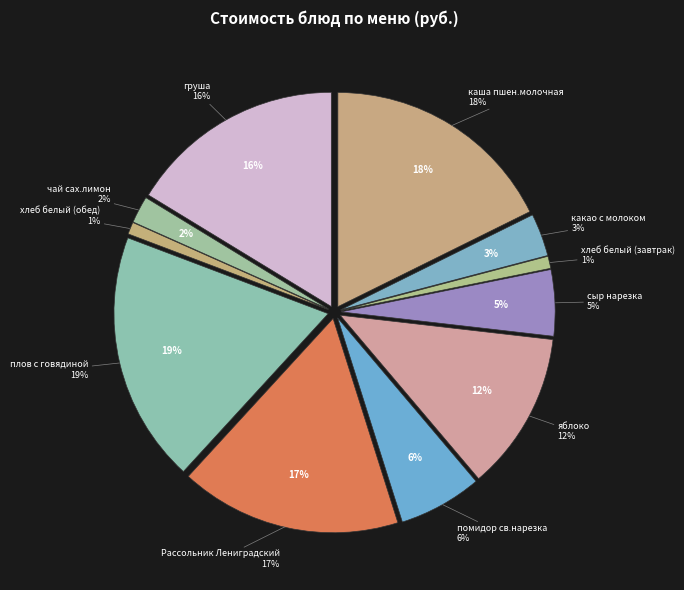

Which slice is the smallest?

хлеб белый (завтрак)